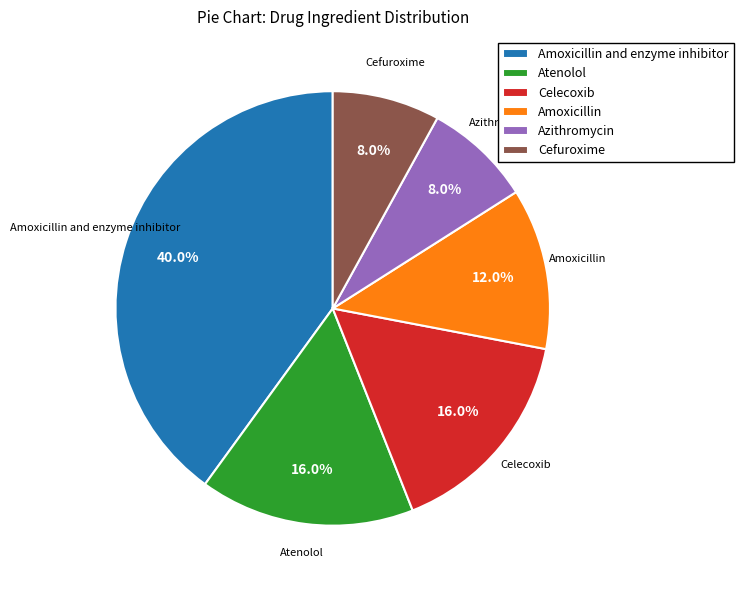

How much of the chart is everything except Cefuroxime?

92.0%